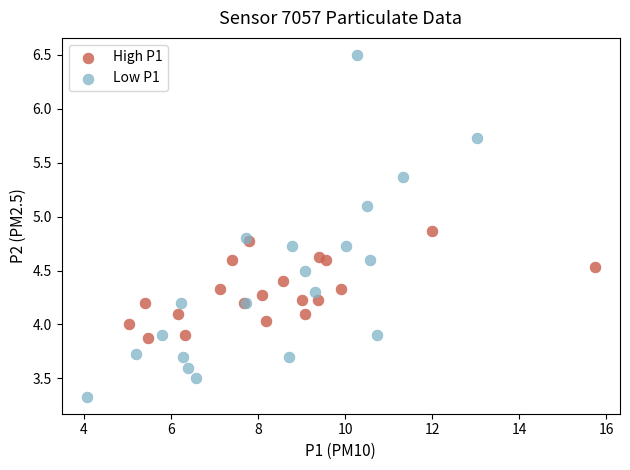

Which series has the largest Y range (max minus min)?

Low P1